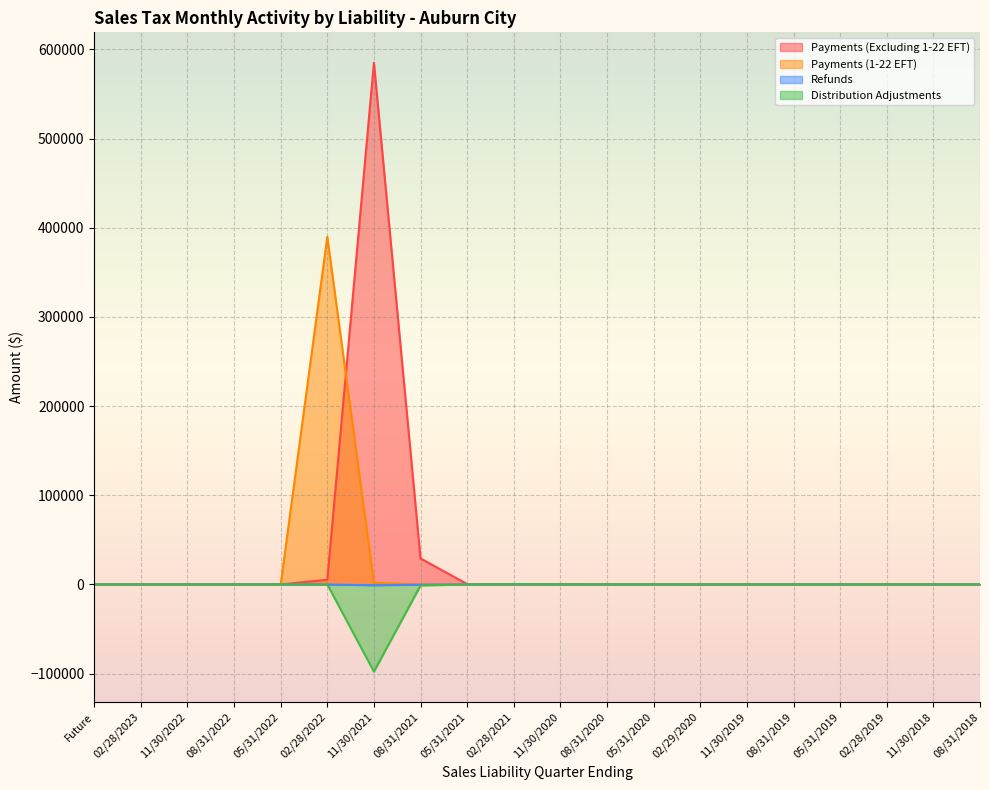

At how many categories does at least one series exceed 243669?

2